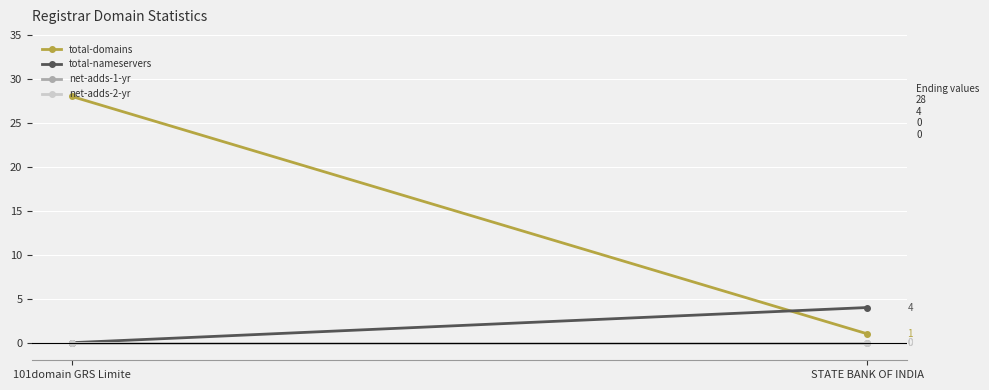

Where is total-nameservers nearest to the value 2?

101domain GRS Limite